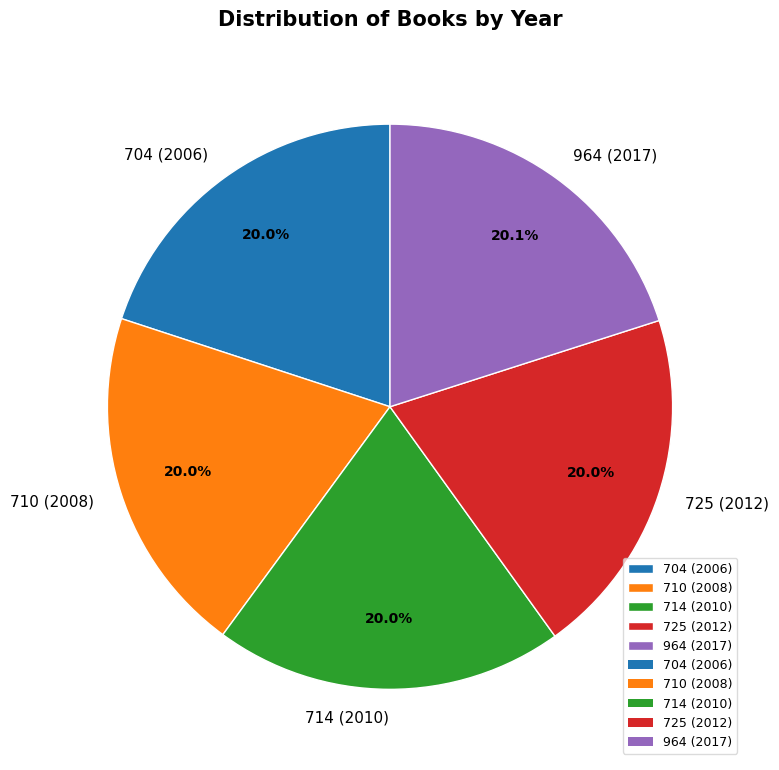

Is 710 (2008) the majority of the pie?

No